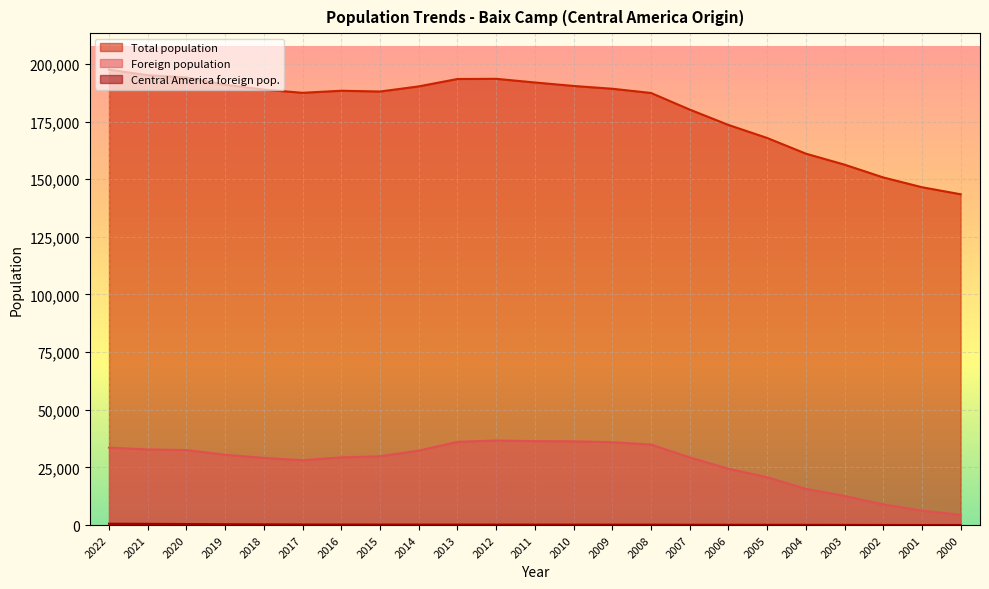

Where does the Foreign population series first go above 29838?

2022